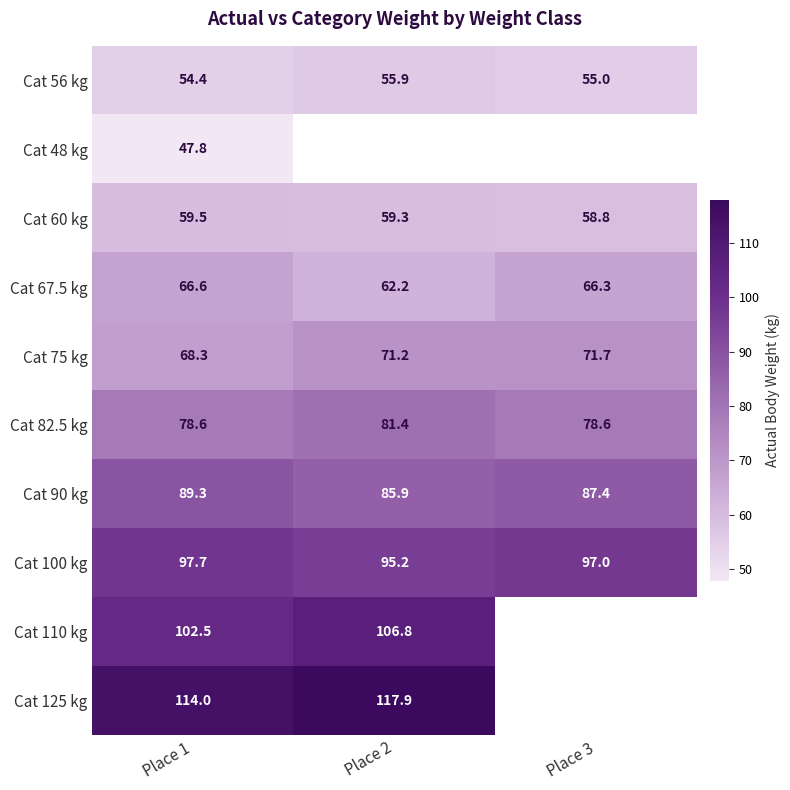

What is the difference between the highest and lowest values at Place 1?

66.2